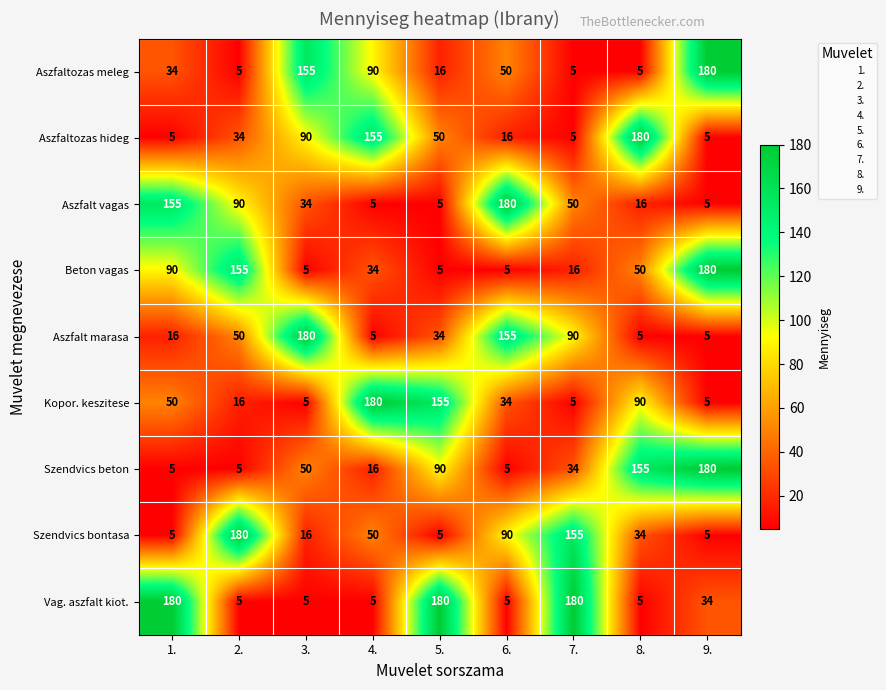

Where does the Beton vagas series first go above 34?

1.